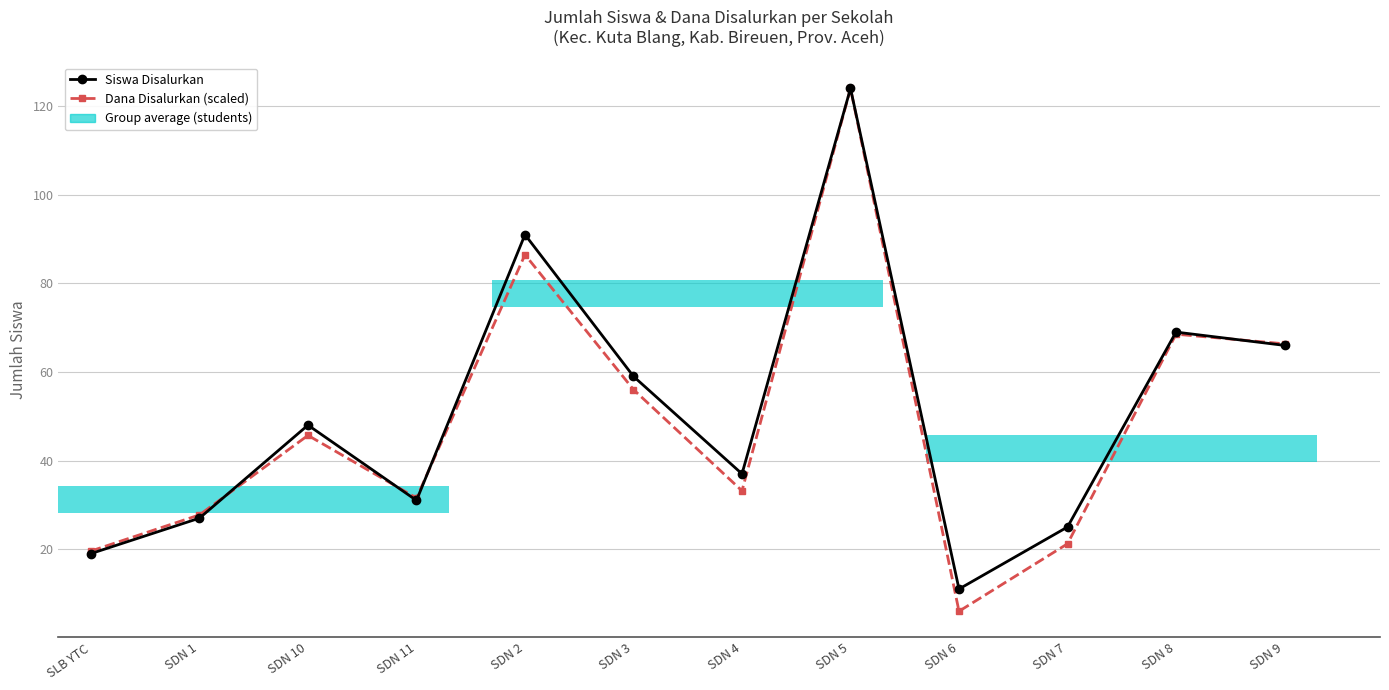

What is the difference between the maximum and minimum values in the Dana Disalurkan (scaled) series?

118.0